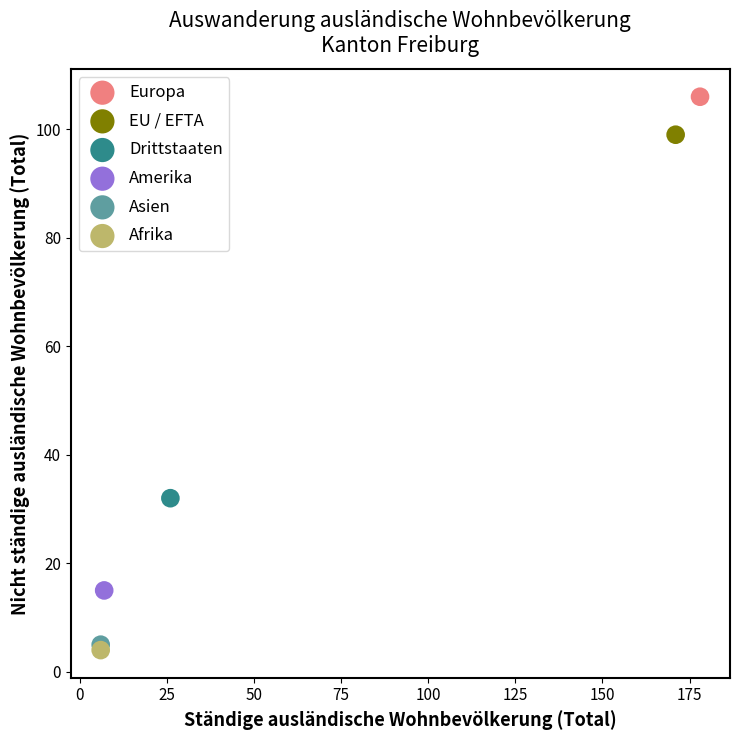

Which series contains the lowest Y value?

Afrika